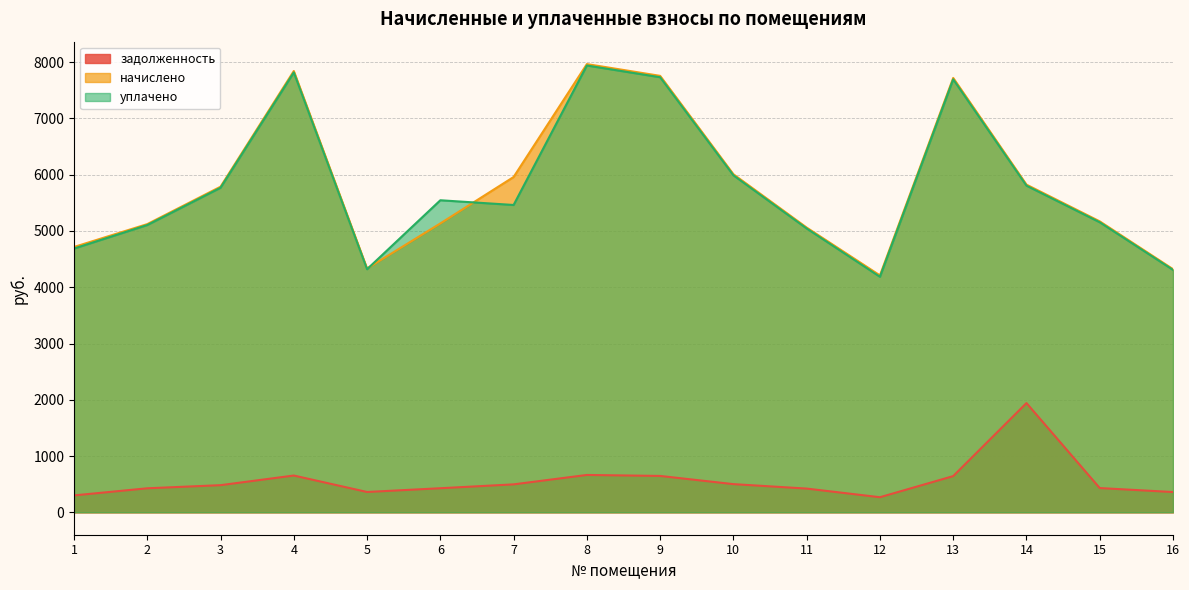

Which category has the highest value in the начислено series?

8